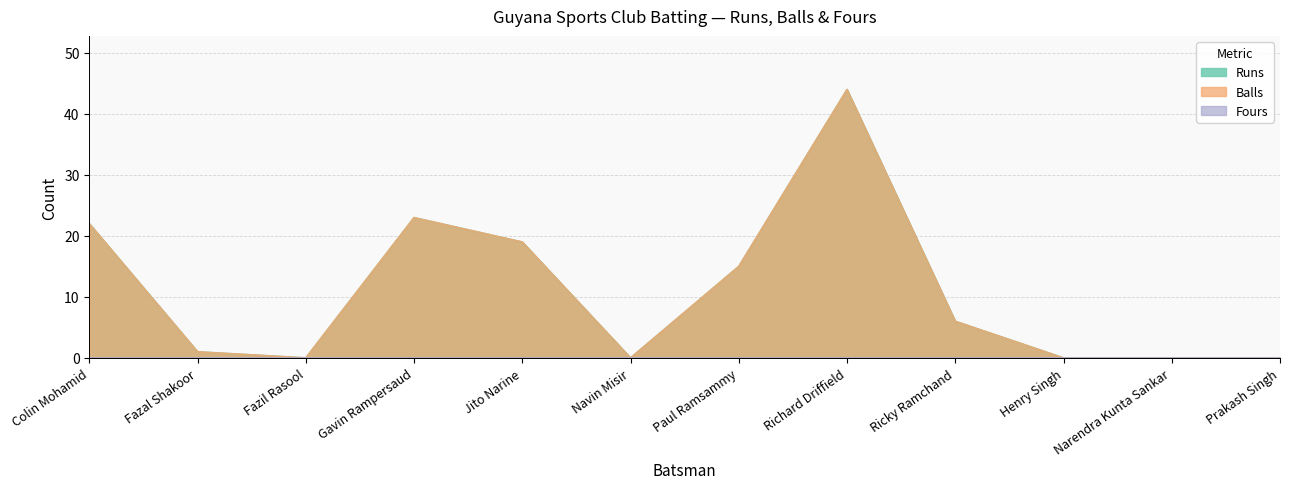

In Runs, how many points are higher than both neighbors (excluding endpoints)?

2